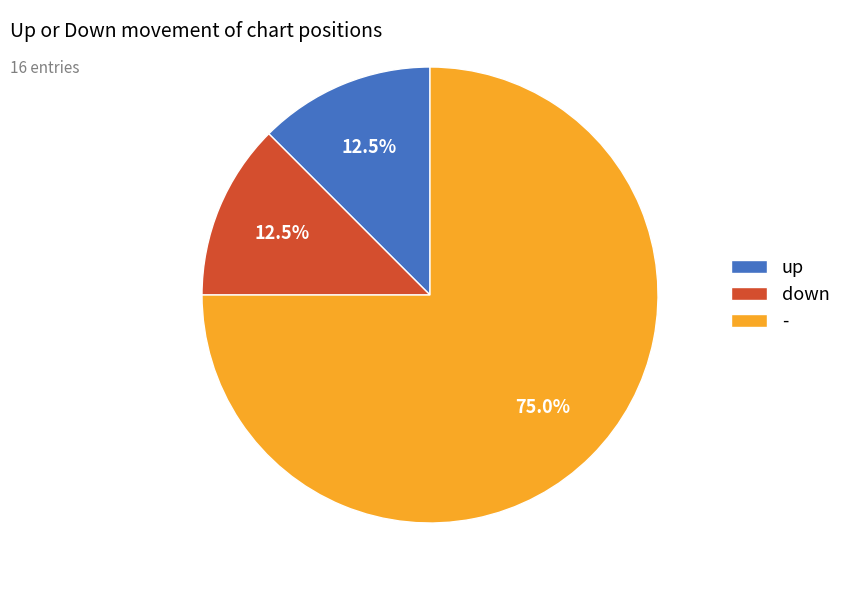

Combined, what portion of the pie is - and up?

87.5%